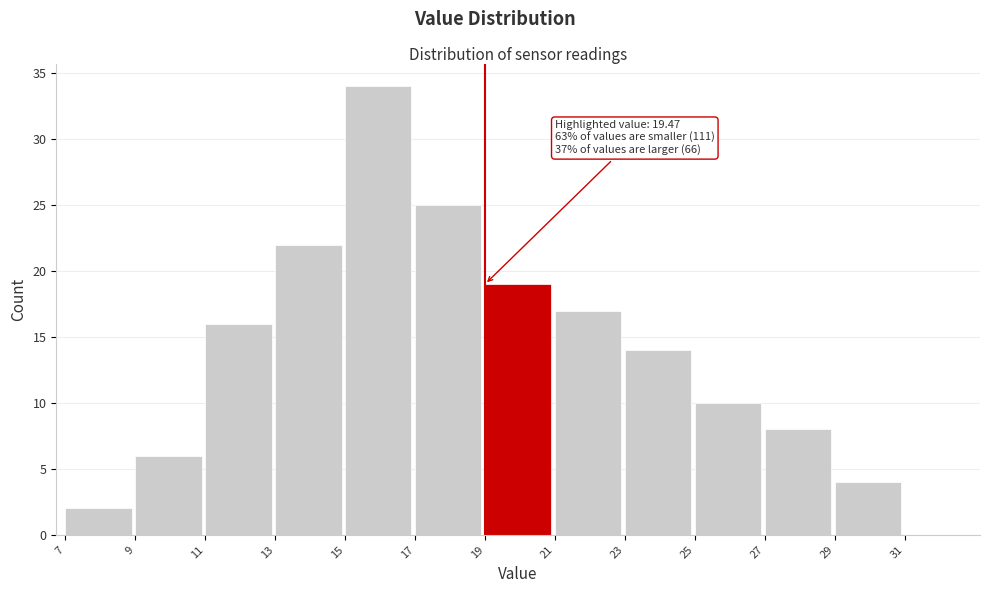

Over which range of the x-axis is the bar tallest?

15 to 17